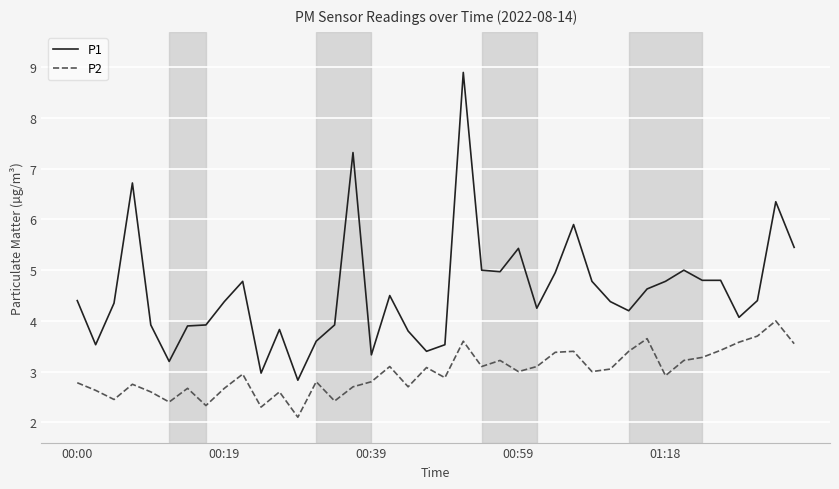

True or false: P2 and P1 intersect in this chart.

False